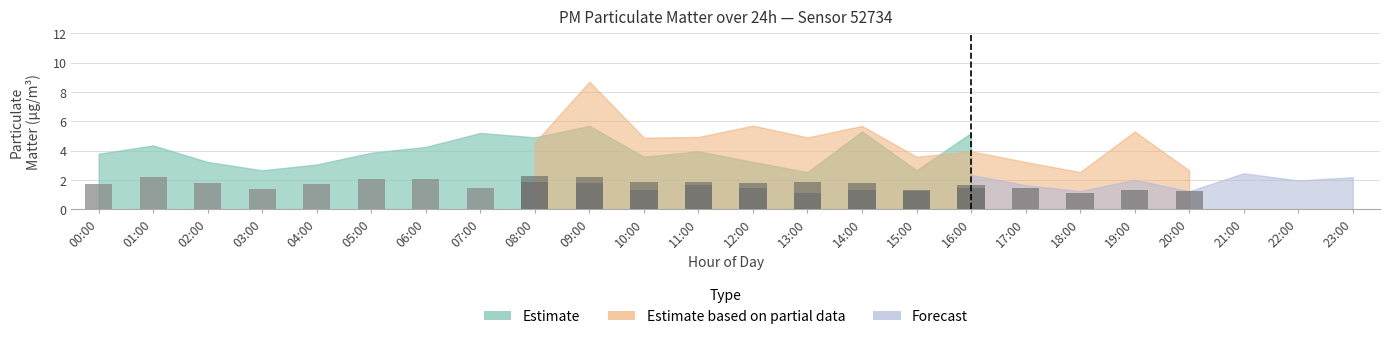

What is the change in value from 01:00 to 15:00?

-1.0